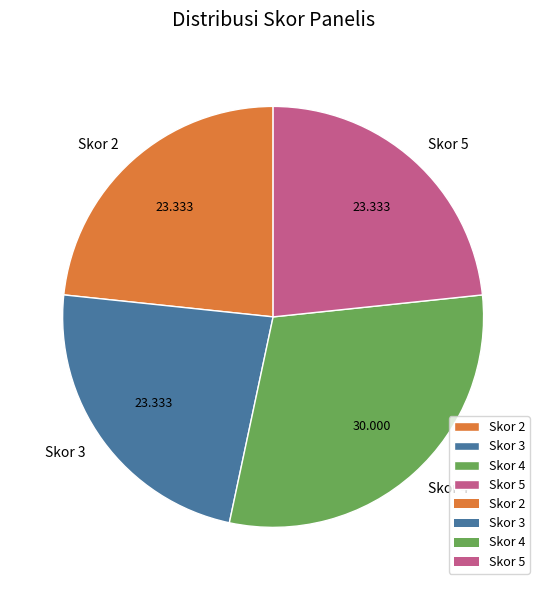

Combined, do Skor 2 and Skor 3 account for over 50%?

No